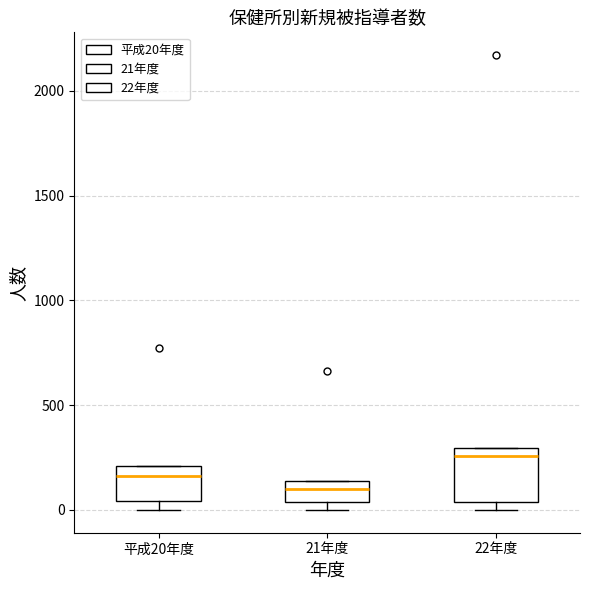

Reading left to right, read every box against the y-axis: the position of its median line, the range the box covers, and the ends of its whiskers. The values are not printed on the chart, so give them approximately, as read against the axis.

平成20年度: median 150, box 50 to 200, whiskers 0 to 200
21年度: median 100, box 50 to 150, whiskers 0 to 150
22年度: median 250, box 50 to 300, whiskers 0 to 300